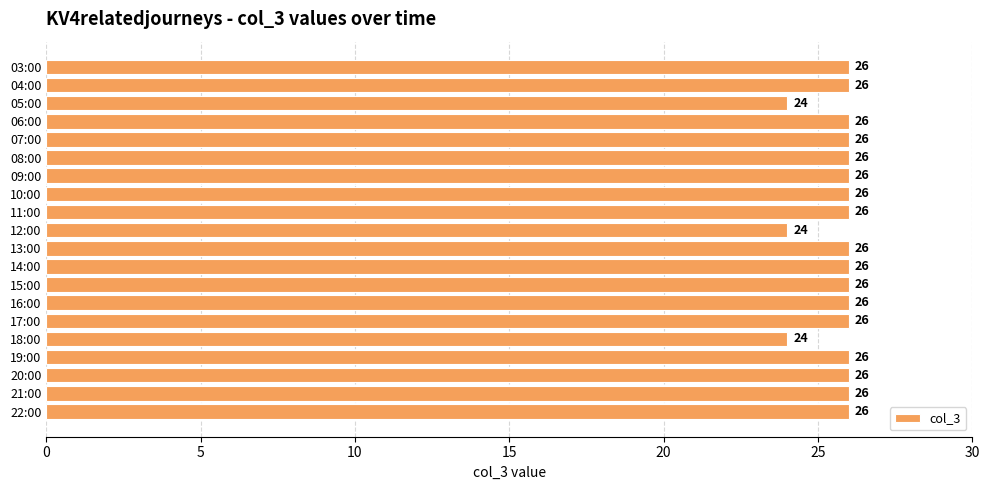

Reading bottom to top, list all the values displayed in this chart.

22:00=26	21:00=26	20:00=26	19:00=26	18:00=24	17:00=26	16:00=26	15:00=26	14:00=26	13:00=26	12:00=24	11:00=26	10:00=26	09:00=26	08:00=26	07:00=26	06:00=26	05:00=24	04:00=26	03:00=26